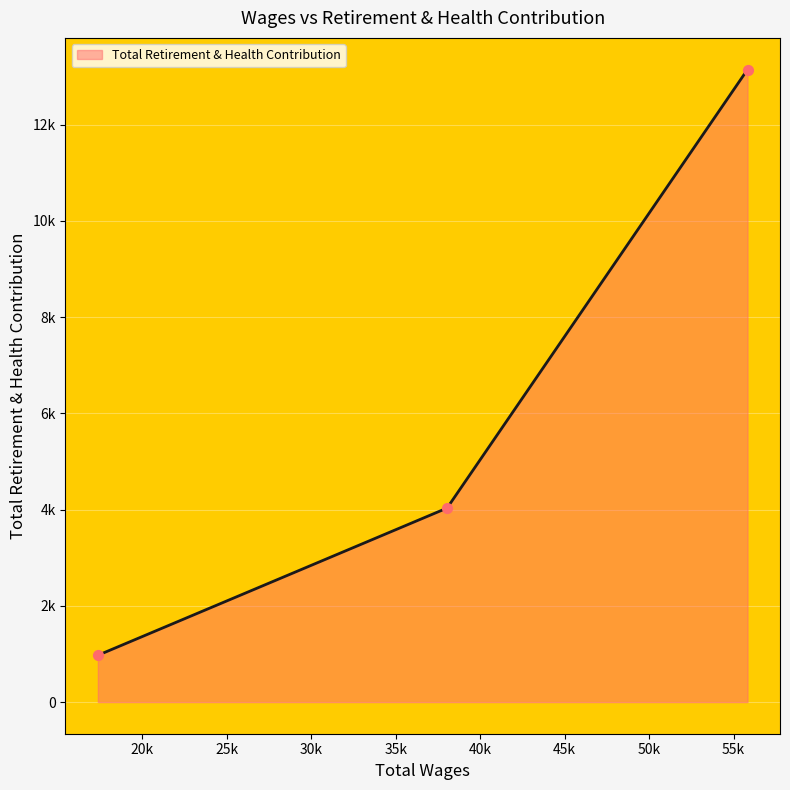

Which has a higher value, 38038.0 or 17360.0?

38038.0